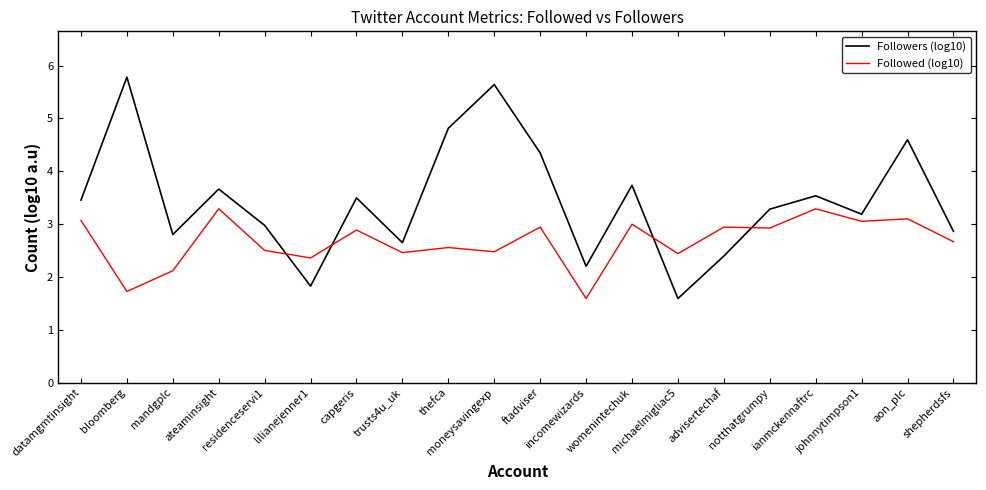

Is it true that Followers (log10) equals 3.5 at datamgmtinsight?

True